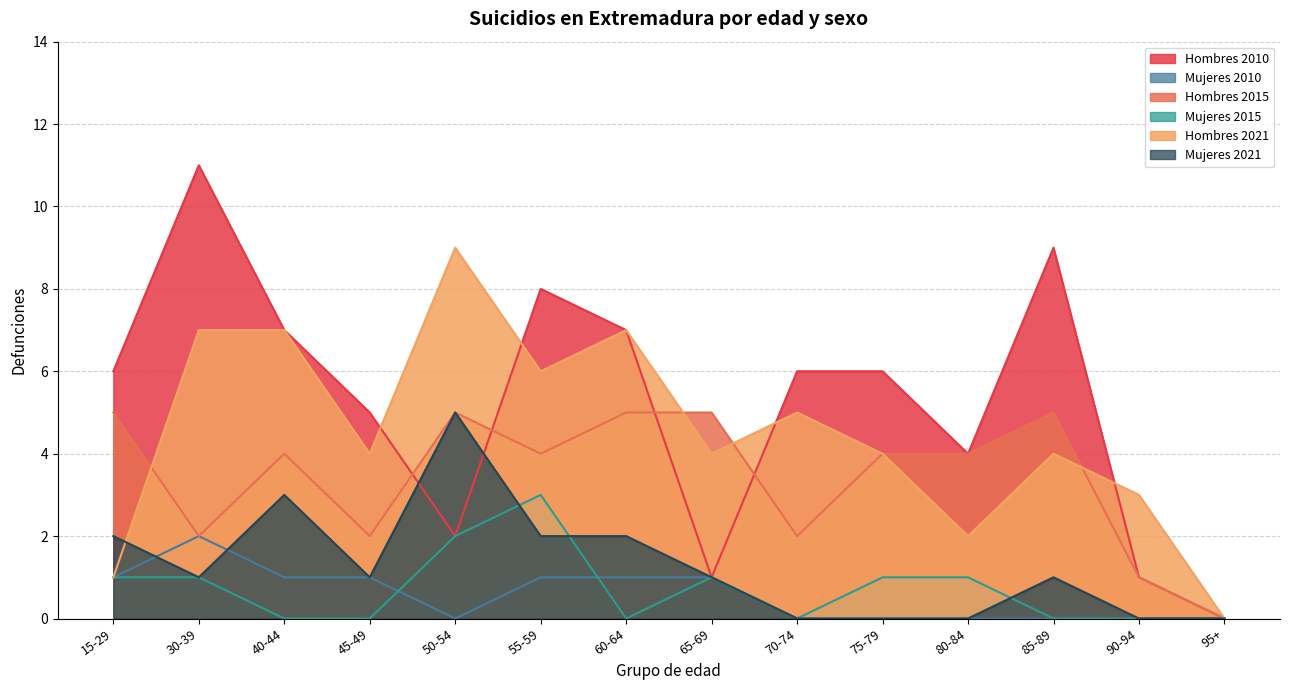

Does the chart display data point markers on the line(s)?

No